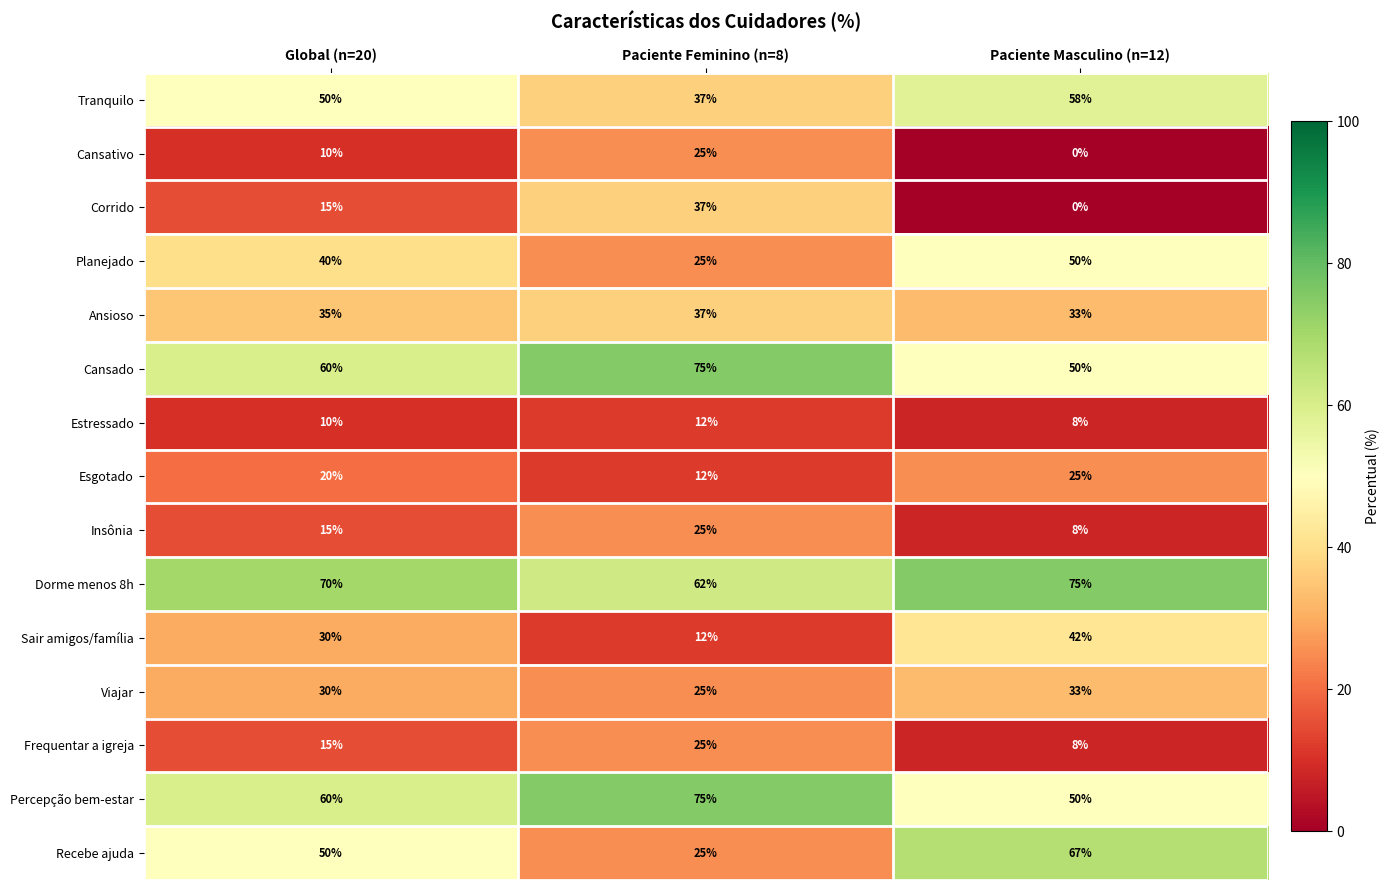

What is the total value across all series at Global (n=20)?

510